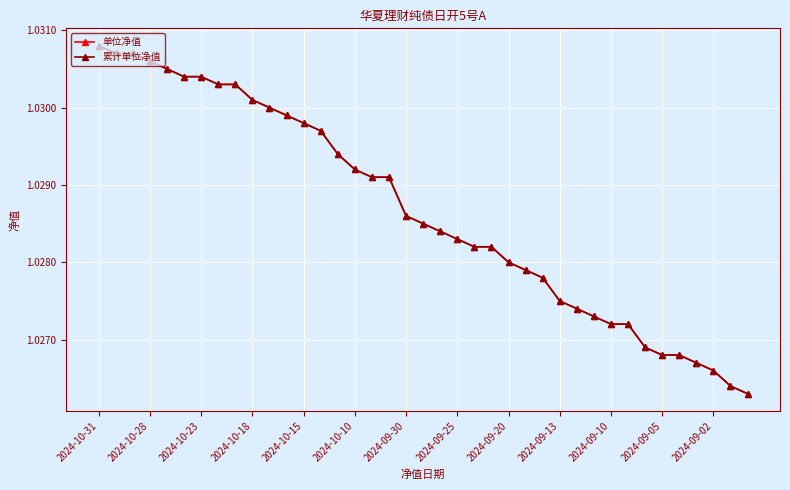

What is the value of the 累计单位净值 point at the 27th from the left?

1.0